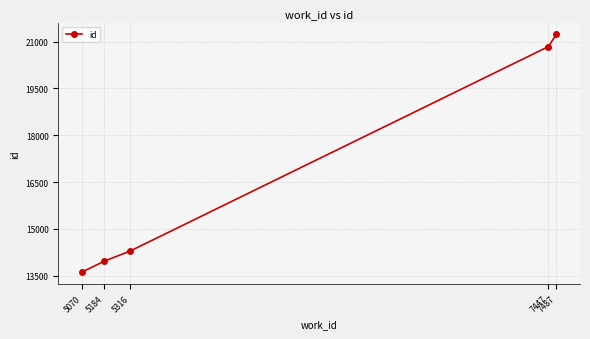

What is the greatest value displayed?

21228